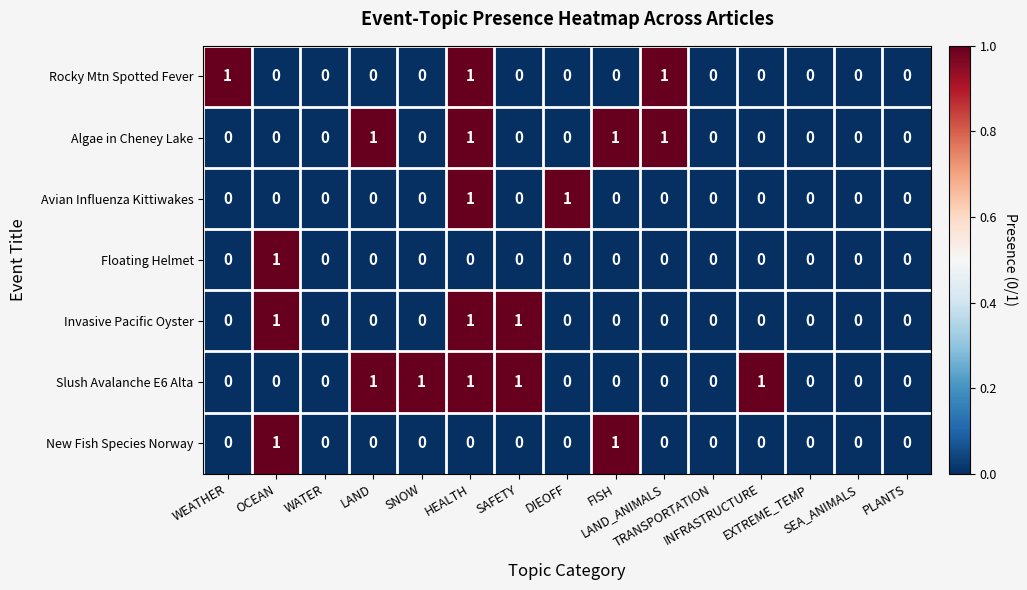

Which series has the largest total across all categories?

Slush Avalanche E6 Alta